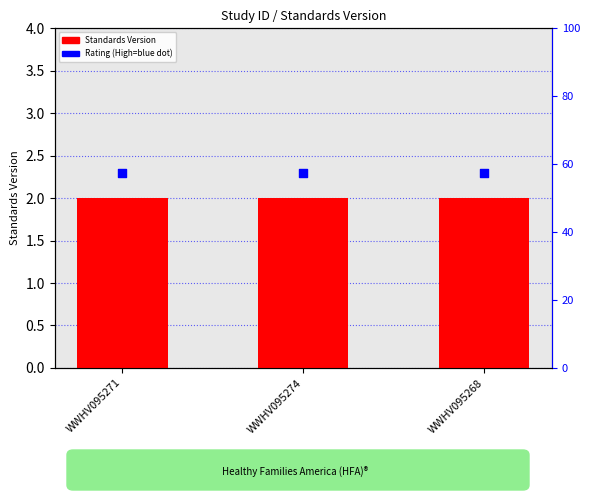

Which series reaches the minimum Y coordinate?

Standards Version